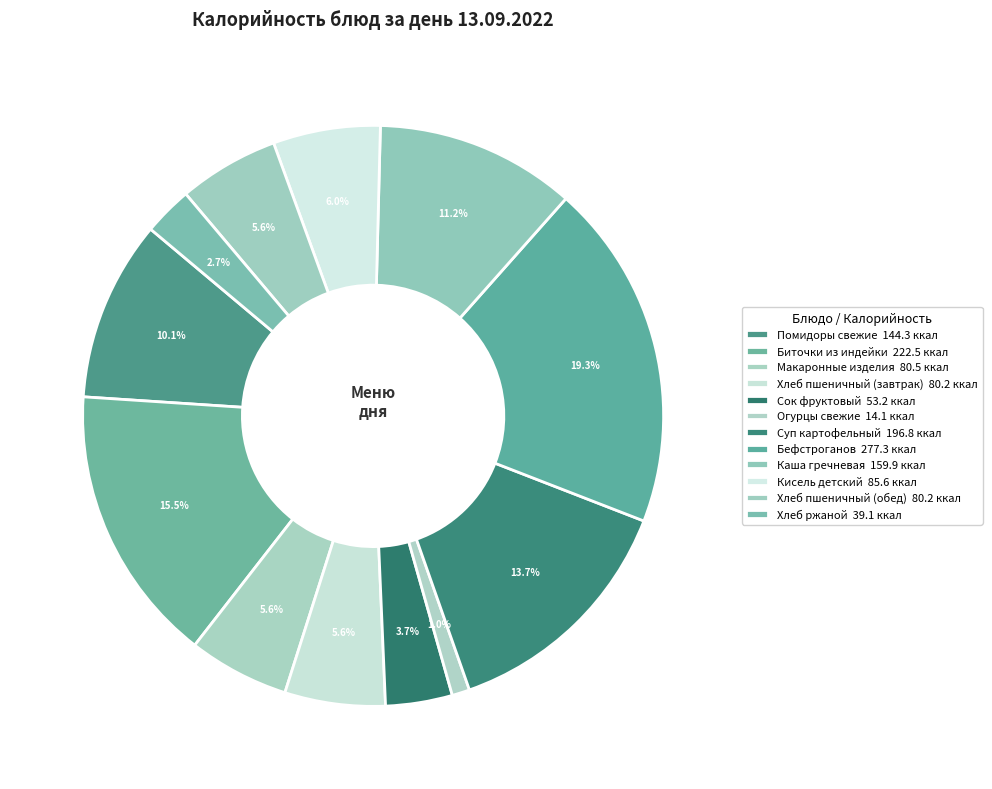

What percentage is the Хлеб пшеничный (завтрак) slice, to the nearest percent?

6%